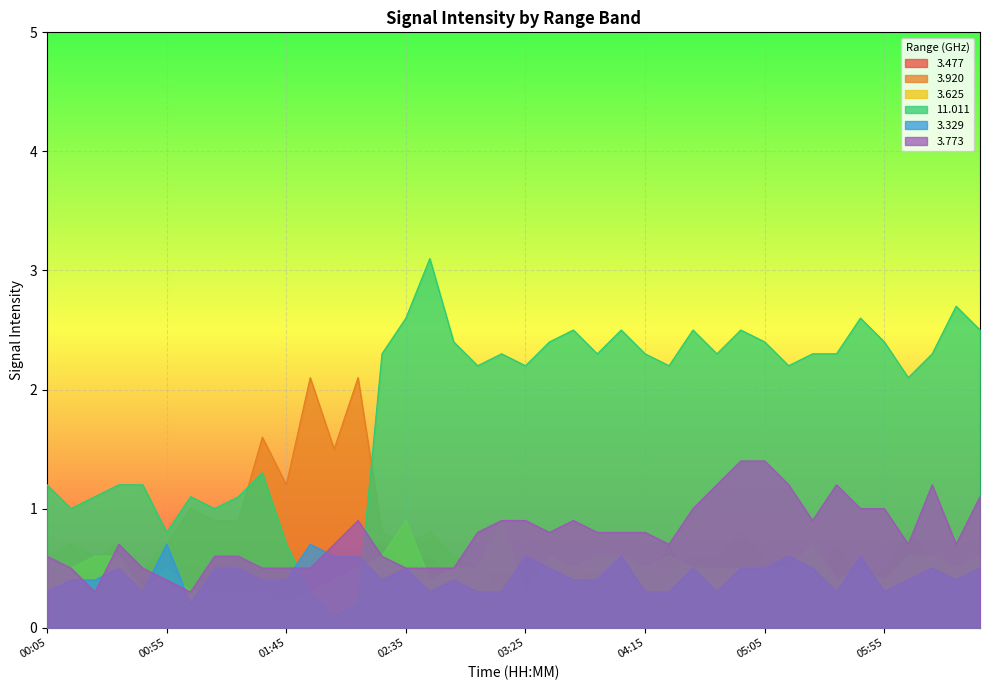

Read the 3.329 value at 04:05.

0.6